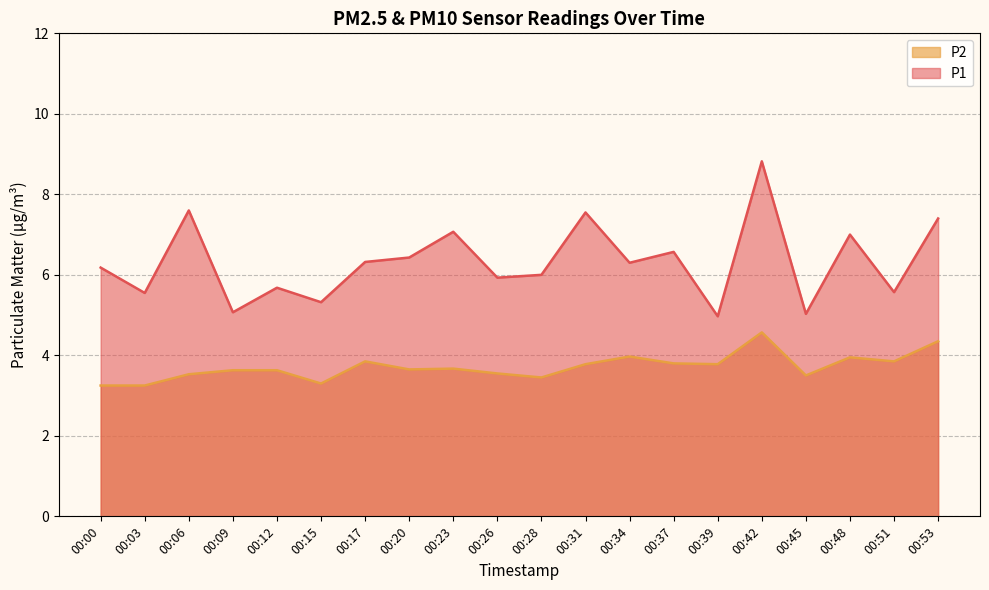

What is the difference between the highest and lowest values at 00:42?

4.2